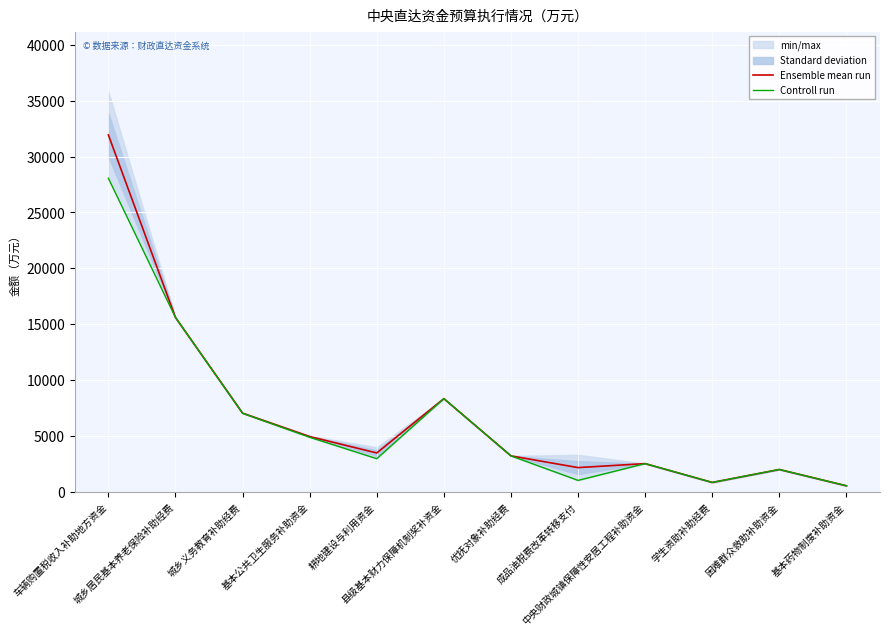

The value of Ensemble mean run at 基本药物制度补助资金 is 554.7. True or false?

True